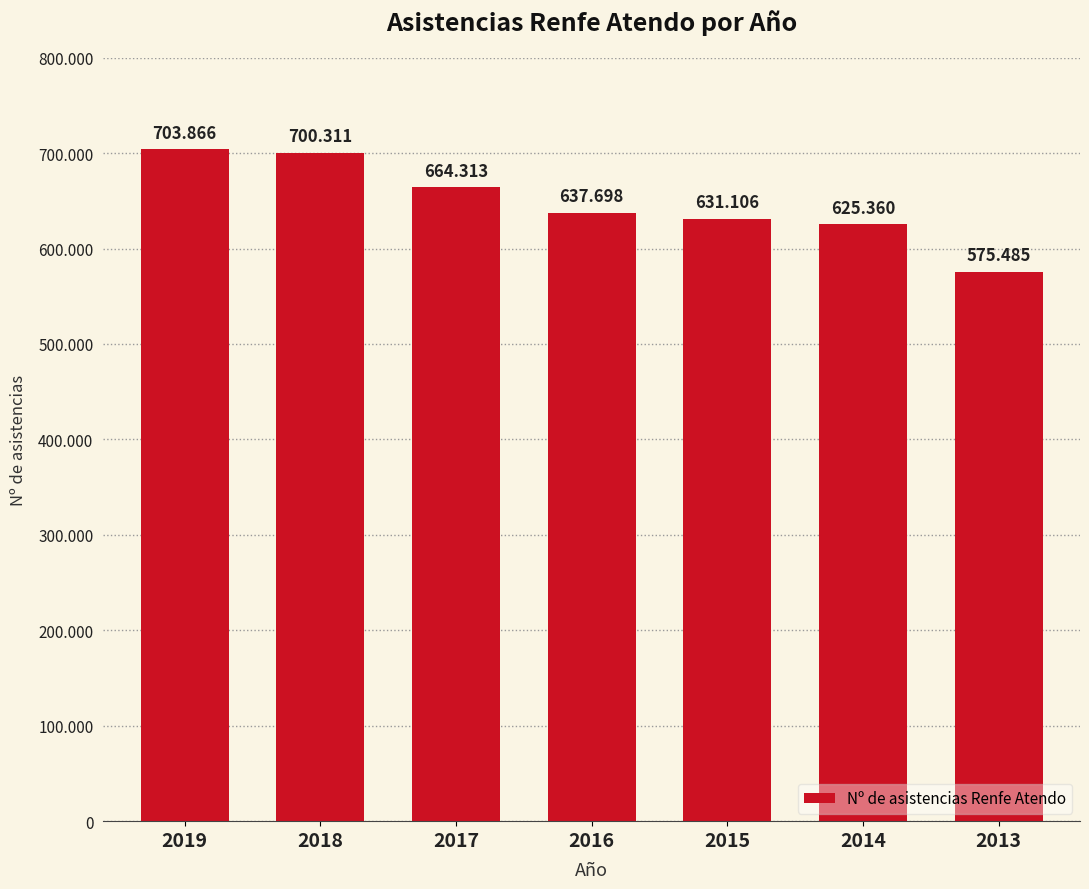

Does the chart contain any negative values?

No